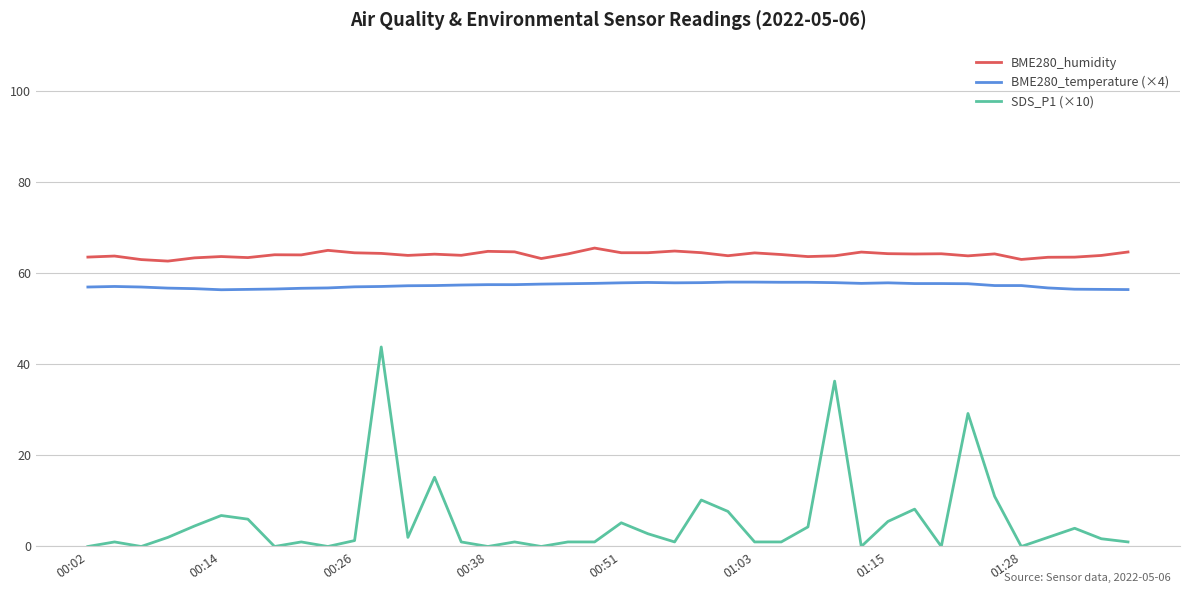

True or false: BME280_temperature (×4) and BME280_humidity intersect in this chart.

False